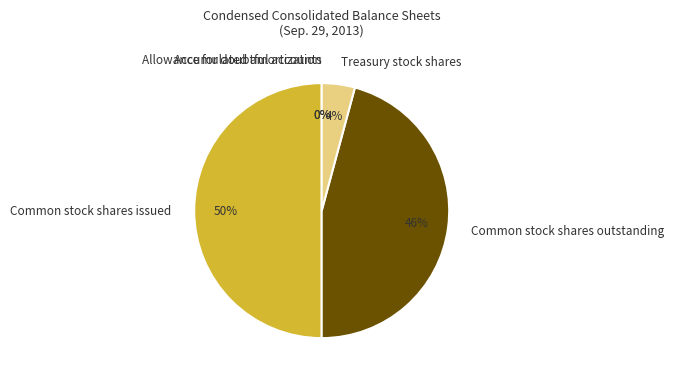

The Common stock shares issued slice represents 36% of the pie. True or false?

False